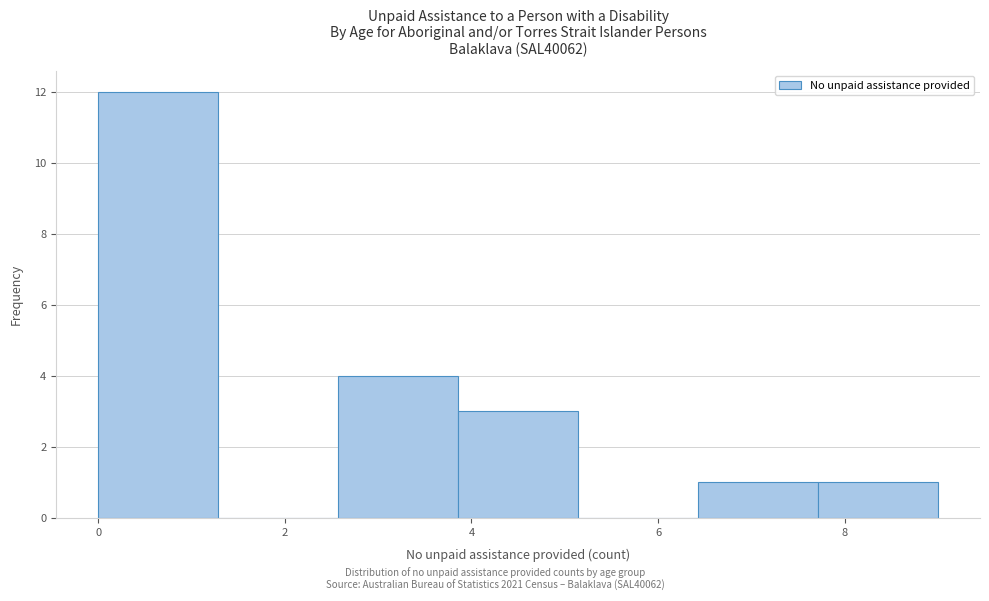

Reading left to right, transcribe this chart: for each bar, give the range it covers on the x-axis and its height. Neither the bar edges nor the heights are printed on the chart, so give them approximately, as read against the axes.

0.0 to 1.2: 12
1.2 to 2.6: 0
2.6 to 3.8: 4
3.8 to 5.2: 3
5.2 to 6.4: 0
6.4 to 7.8: 1
7.8 to 9.0: 1